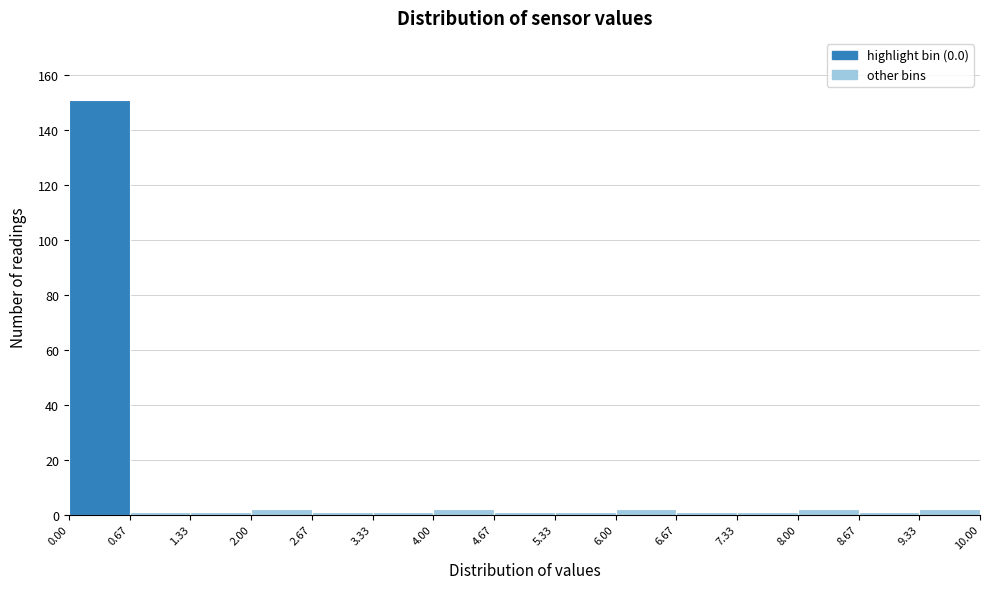

Reading left to right, list every bar in this chart as the range it spans on the x-axis followed by its height. The values are not printed on the chart, so give them approximately, as read against the axis.

0.00 to 0.67: 152
0.67 to 1.33: under 2
1.33 to 2.00: under 2
2.00 to 2.67: 2
2.67 to 3.33: under 2
3.33 to 4.00: under 2
4.00 to 4.67: 2
4.67 to 5.33: under 2
5.33 to 6.00: under 2
6.00 to 6.67: 2
6.67 to 7.33: under 2
7.33 to 8.00: under 2
8.00 to 8.67: 2
8.67 to 9.33: under 2
9.33 to 10.00: 2